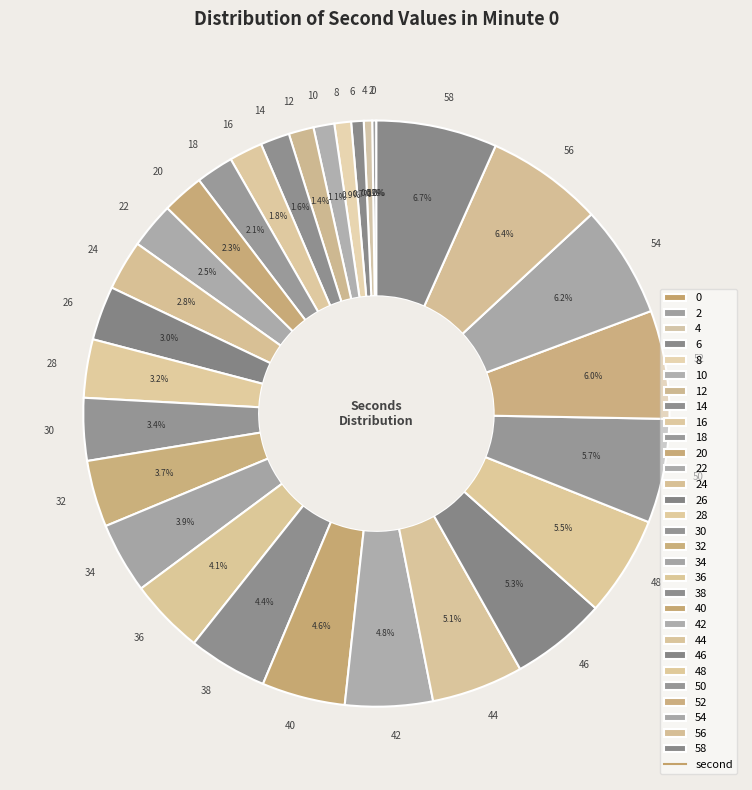

Rank the categories by value from highest to lowest.

58, 56, 54, 52, 50, 48, 46, 44, 42, 40, 38, 36, 34, 32, 30, 28, 26, 24, 22, 20, 18, 16, 14, 12, 10, 8, 6, 4, 2, 0